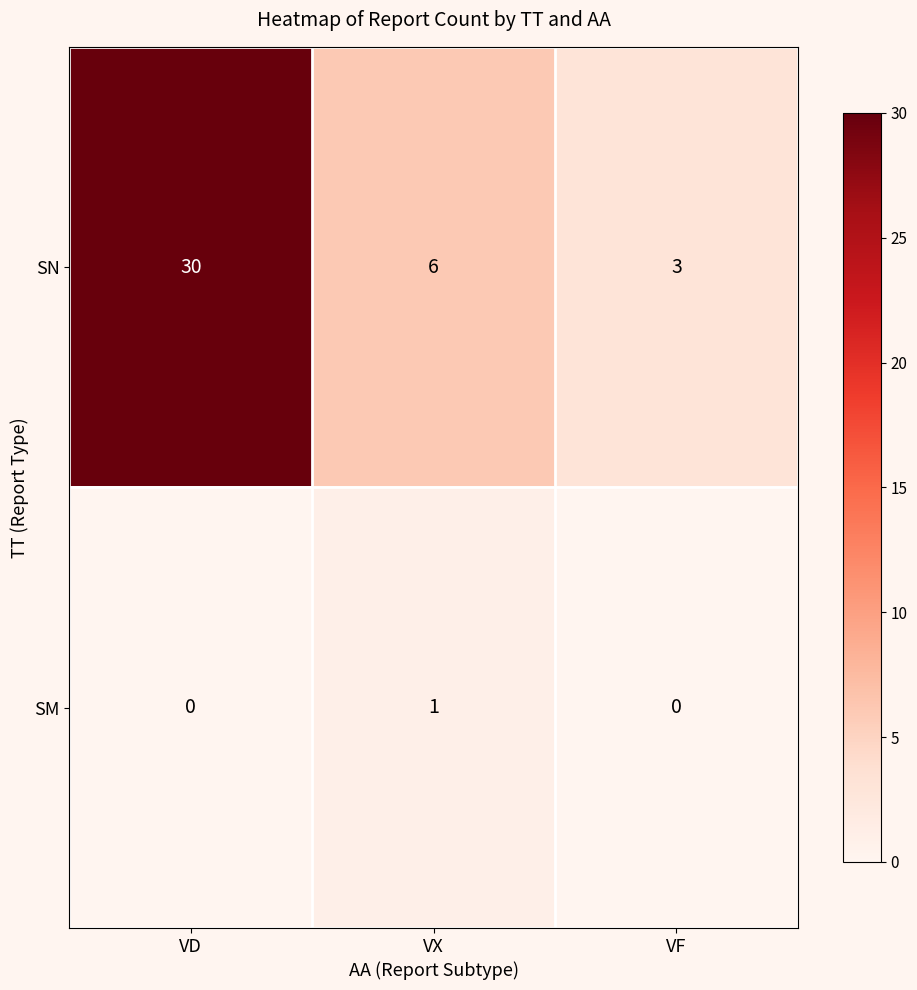

Rank the series by their maximum value, from lowest to highest.

SM, SN